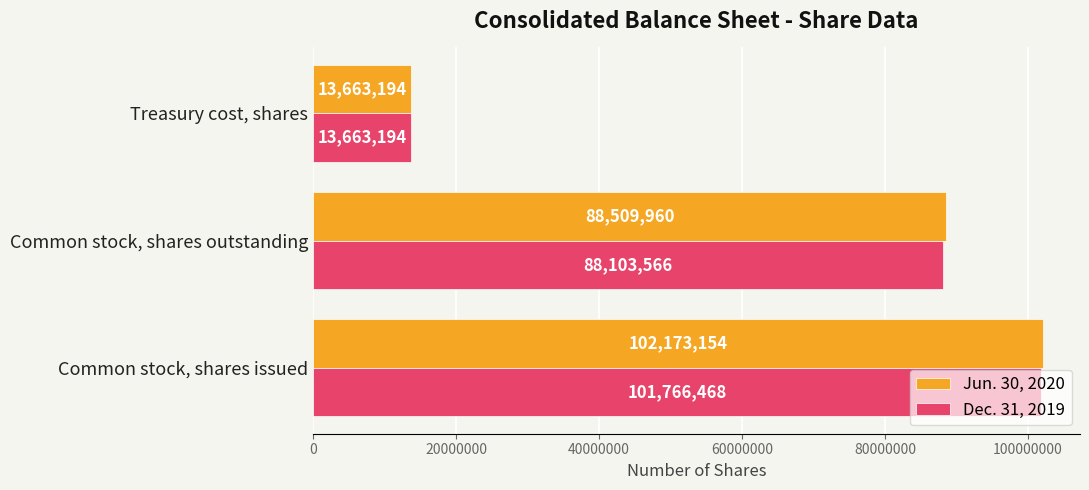

Which series has the largest range (max minus min)?

Jun. 30, 2020